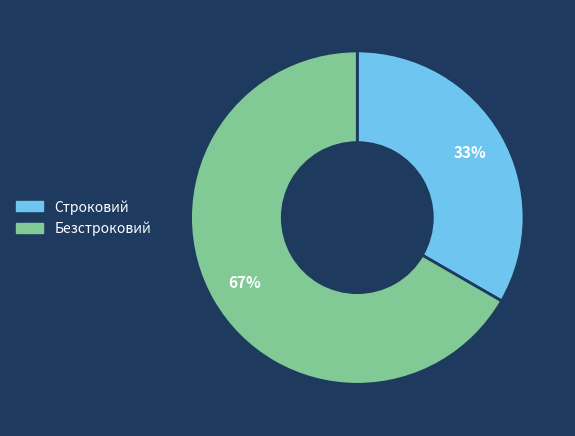

What is the smallest slice in the pie chart?

Строковий